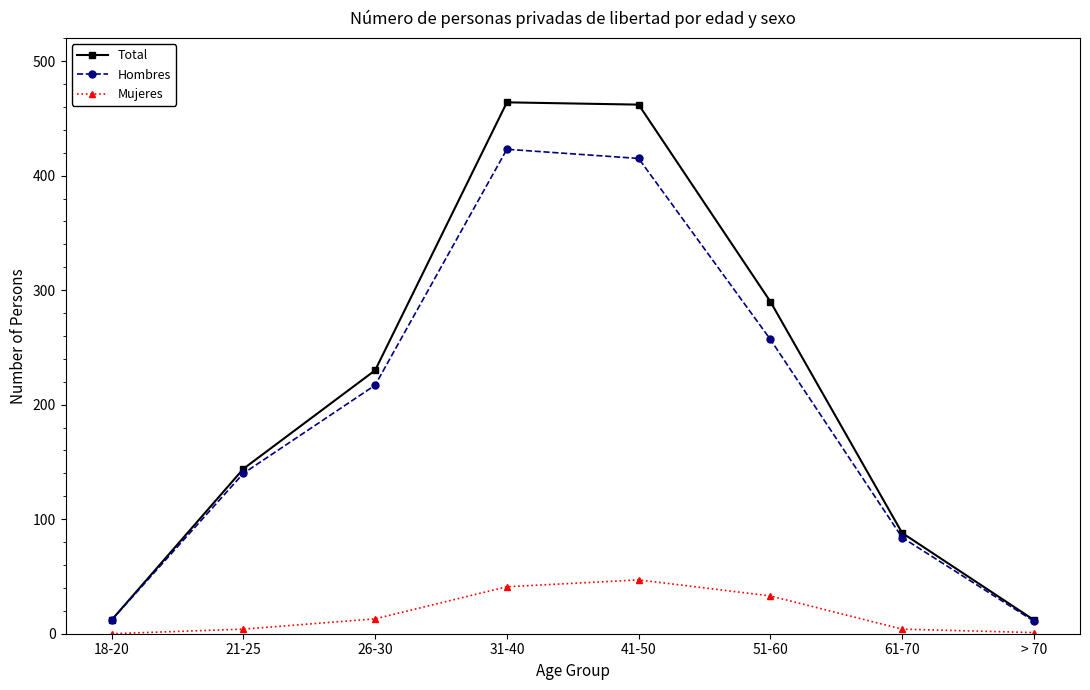

True or false: Total and Mujeres cross at least once.

False